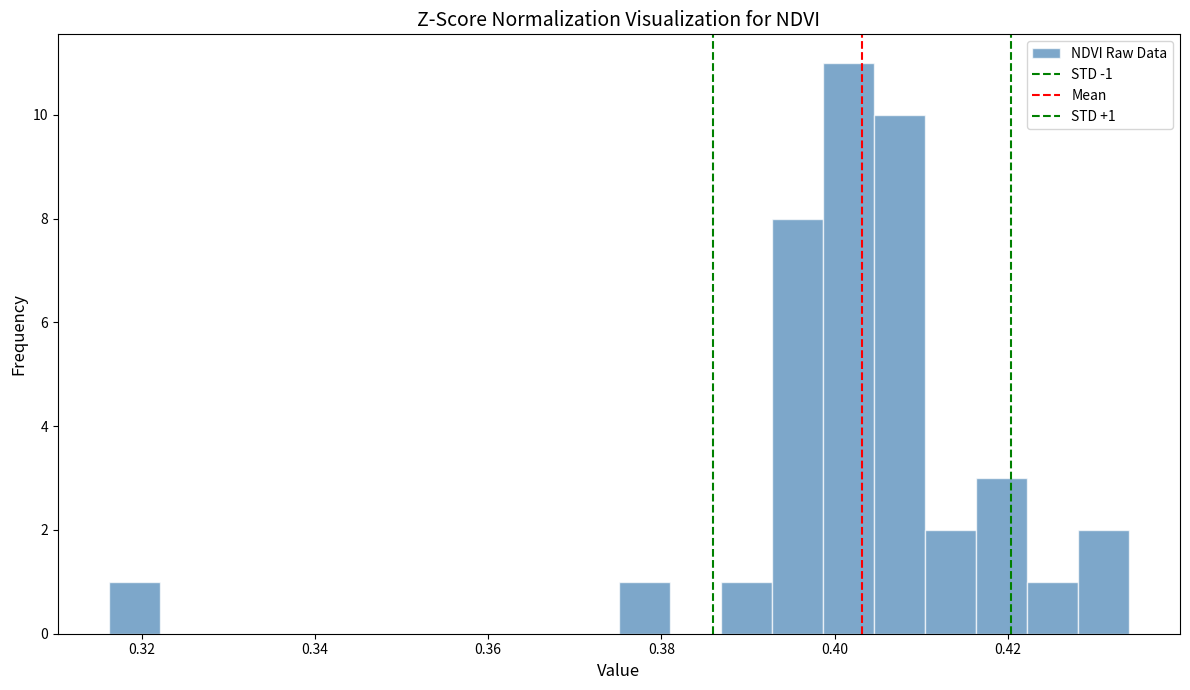

Around what value on the x-axis is the tallest bar? Give the approximate position of its centre, as read against the axis.

0.402